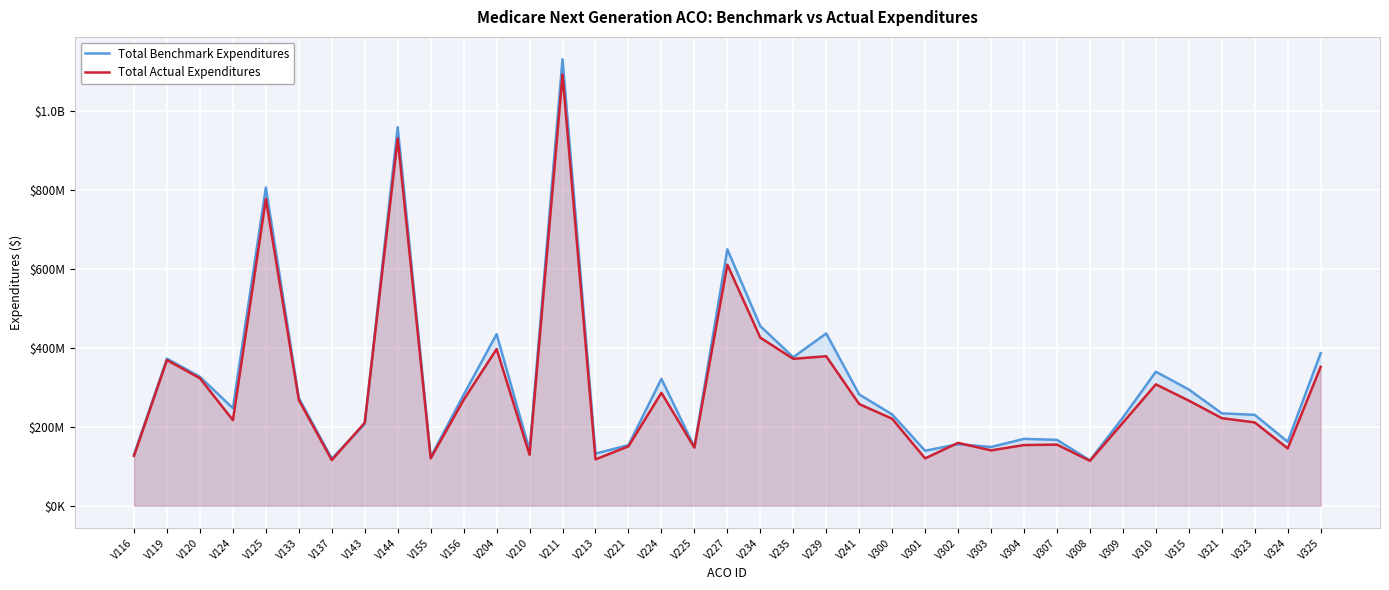

List the series in order of their peak value, lowest first.

Total Actual Expenditures, Total Benchmark Expenditures